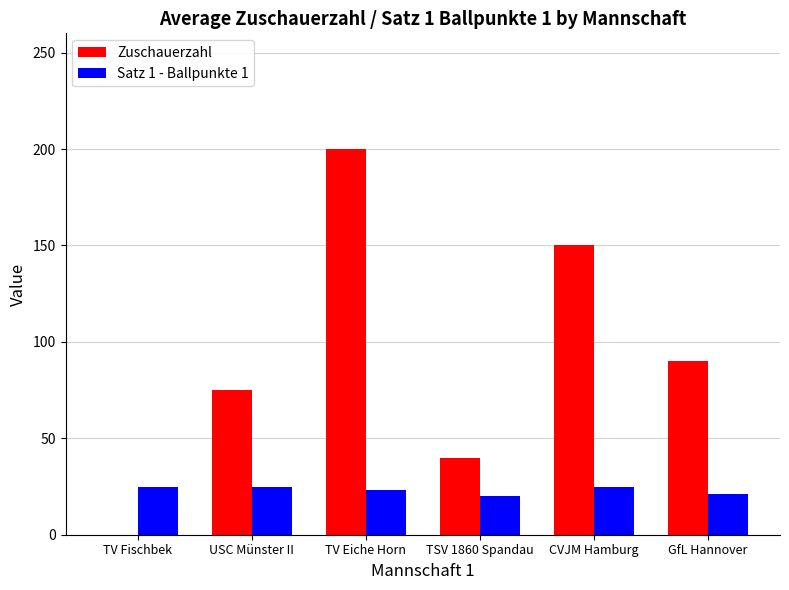

What is the maximum value for Zuschauerzahl?

200